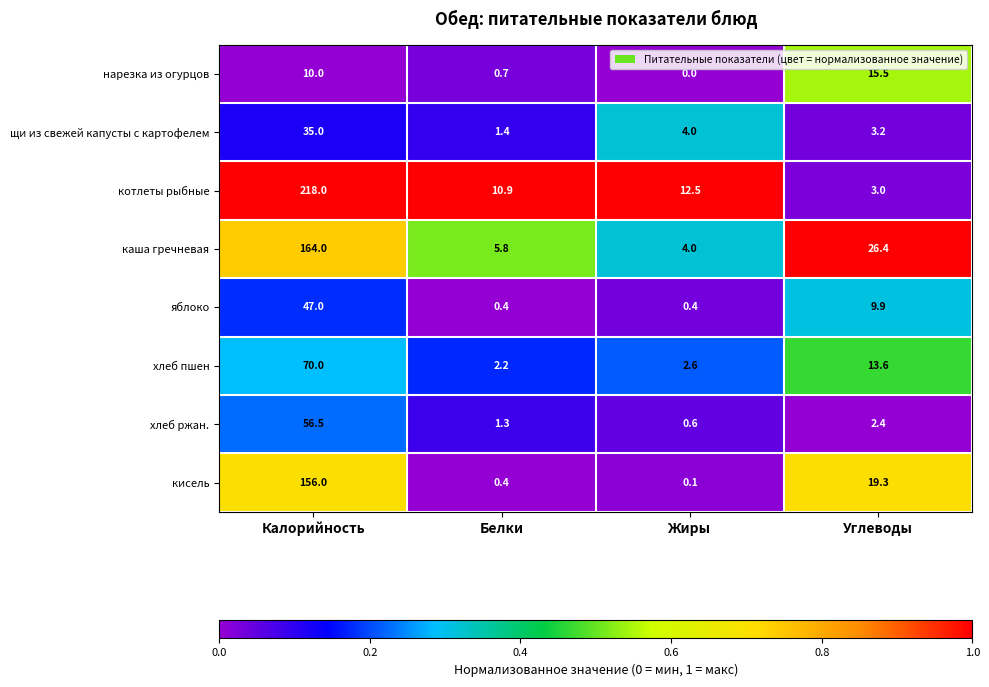

List the series in order of their peak value, highest first.

котлеты рыбные, каша гречневая, кисель, хлеб пшен, хлеб ржан., яблоко, щи из свежей капусты с картофелем, нарезка из огурцов